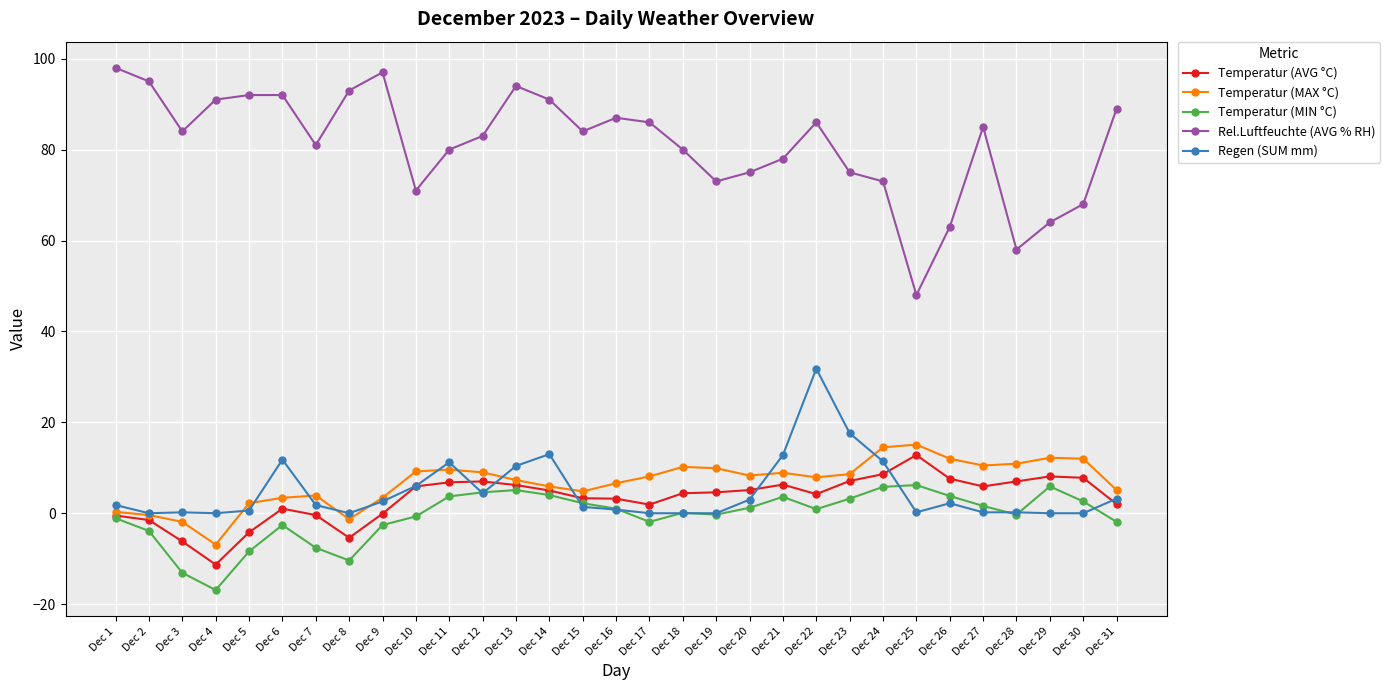

True or false: Rel.Luftfeuchte (AVG % RH) has more than 1 points higher than both neighbors.

True